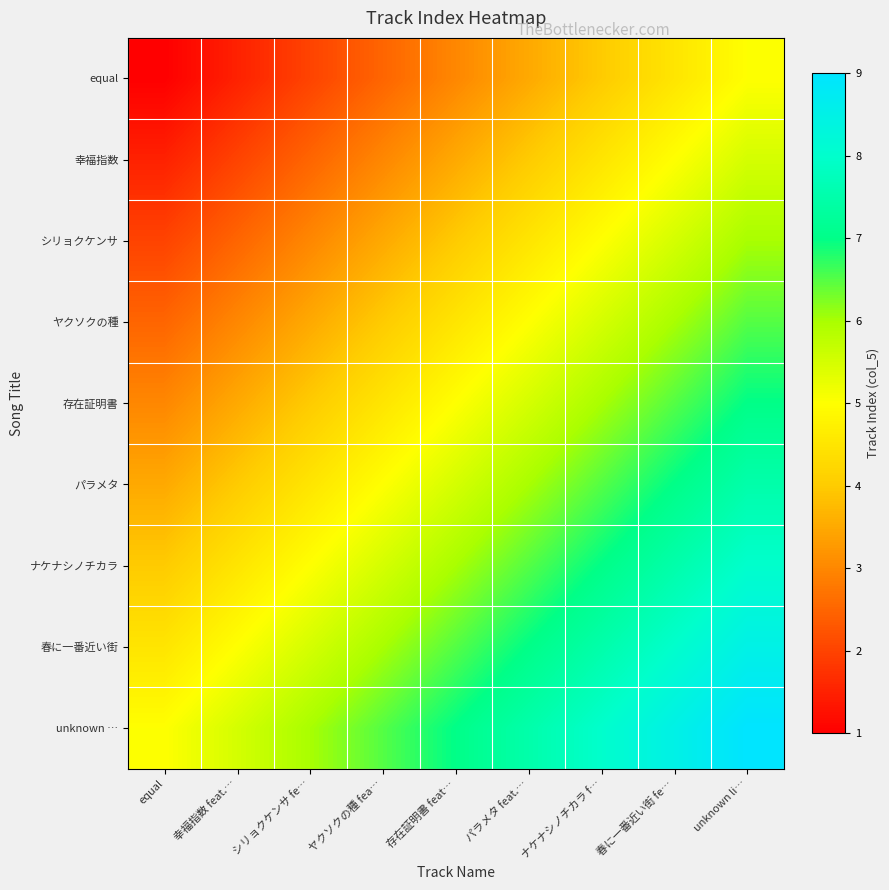

Count the number of categories in the chart.

9